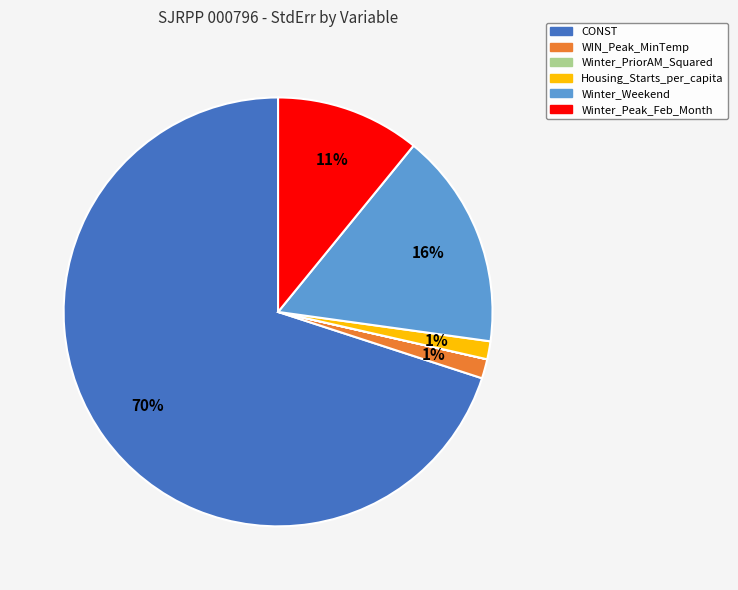

Does any single category account for the majority?

Yes